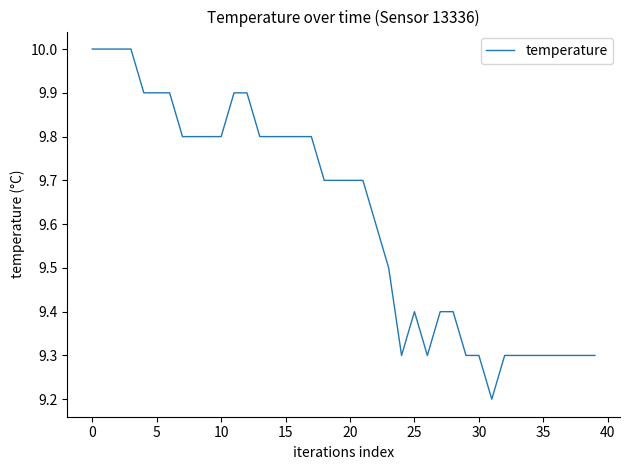

What is the difference between the maximum and minimum values?

0.8